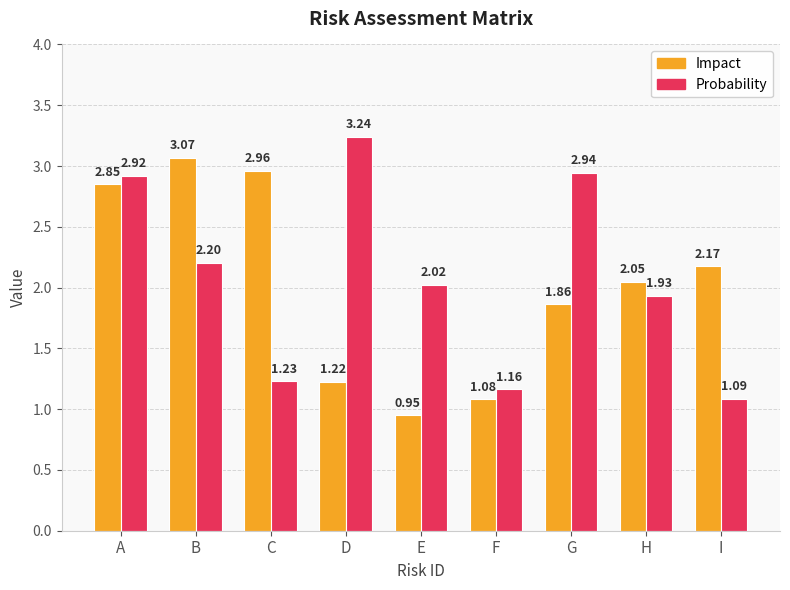

At which category is the sum across all series the highest?

A